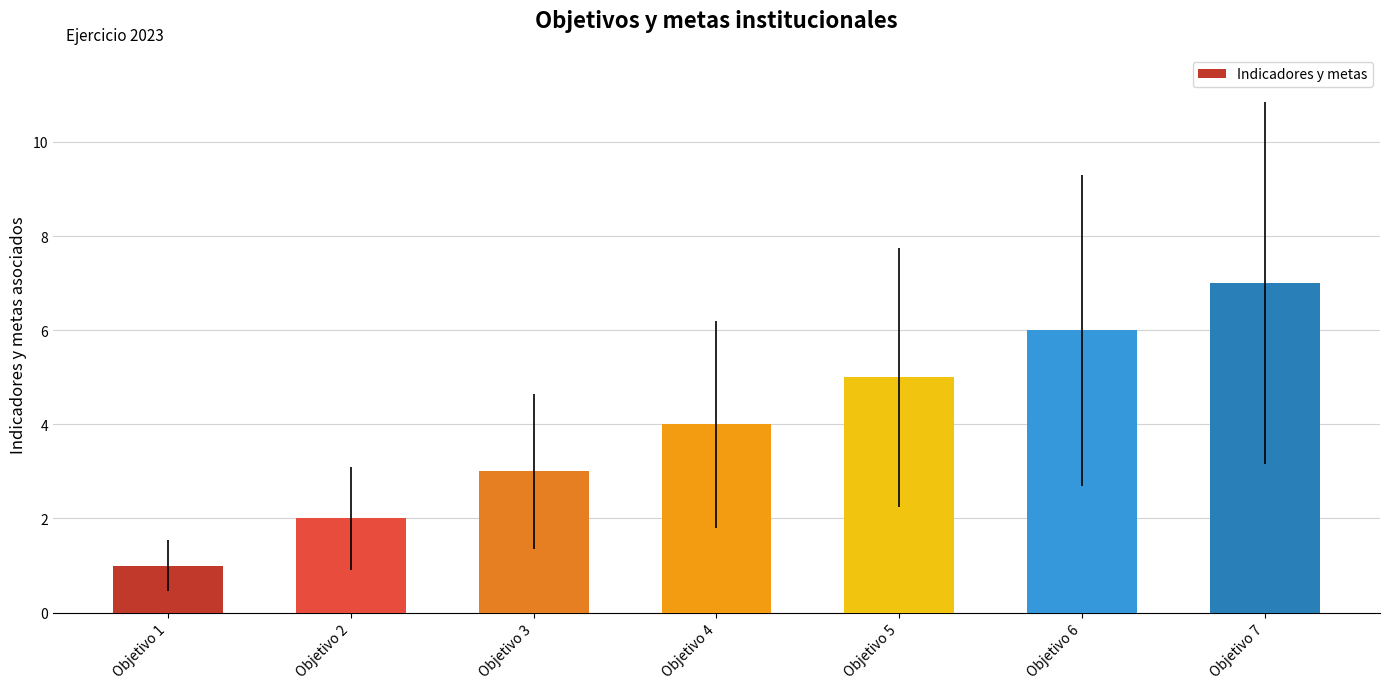

What is the change in value from Objetivo 2 to Objetivo 5?

+3